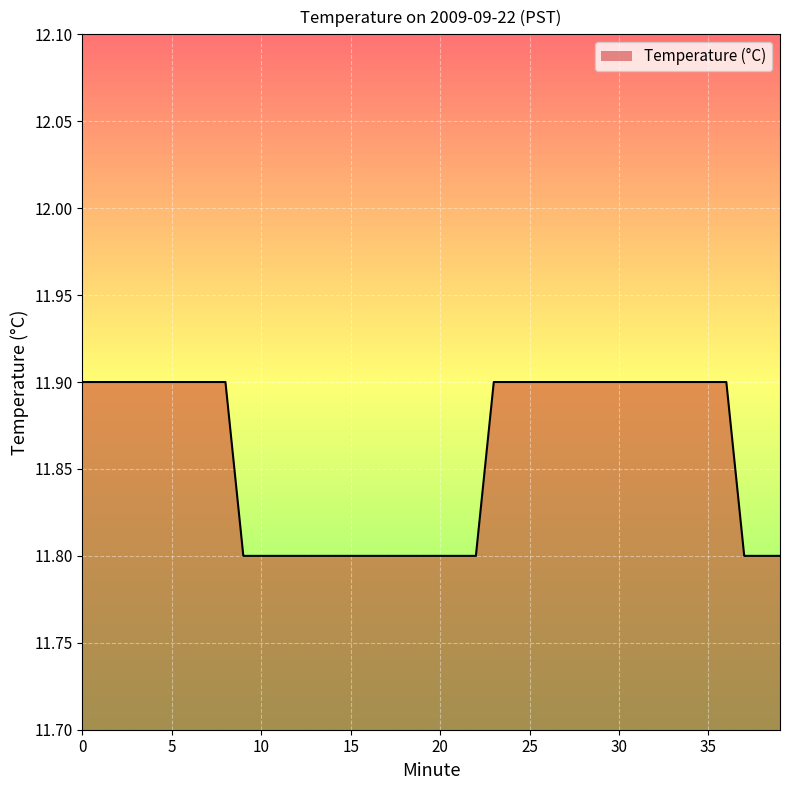

What is the change in value from 16 to 28?

+0.1